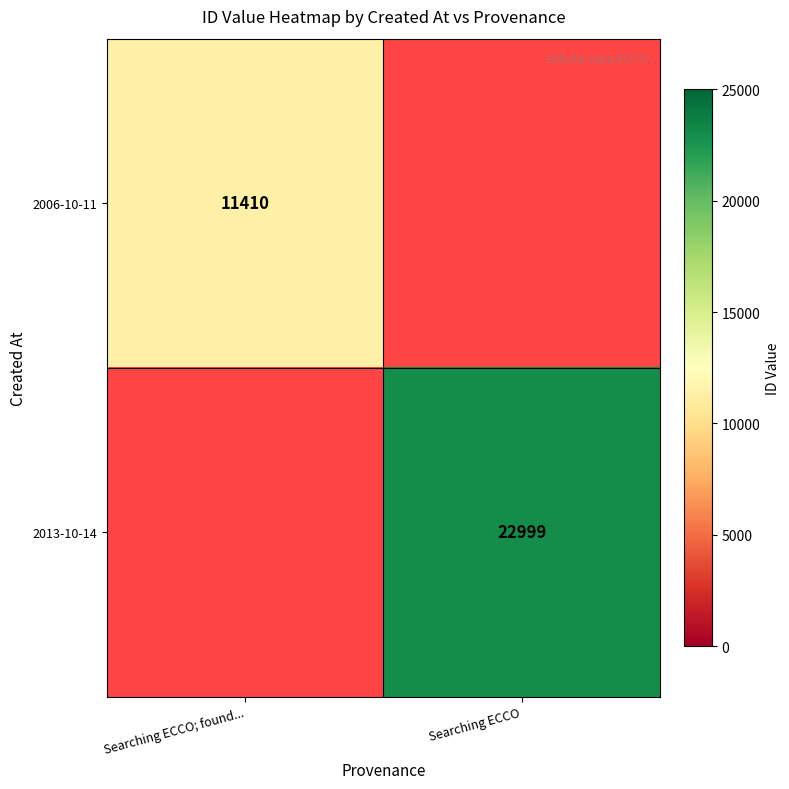

Which category has the lowest value across all series?

Searching ECCO; found...